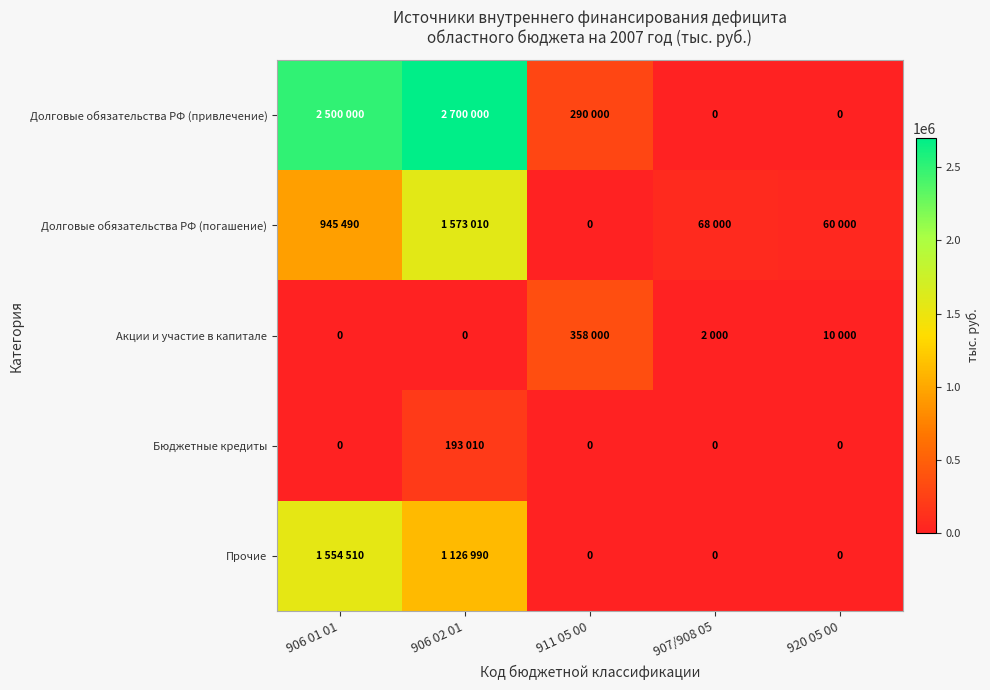

At how many categories does at least one series exceed 2408085?

2